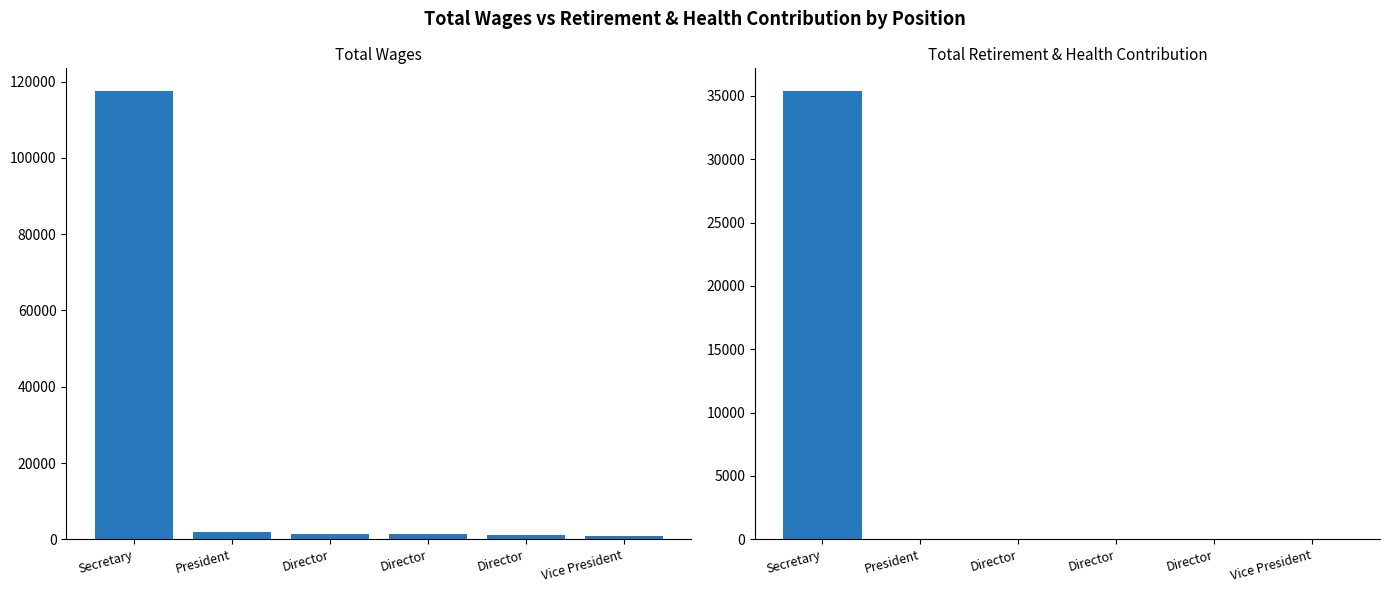

Which series has the largest total across all categories?

Total Wages